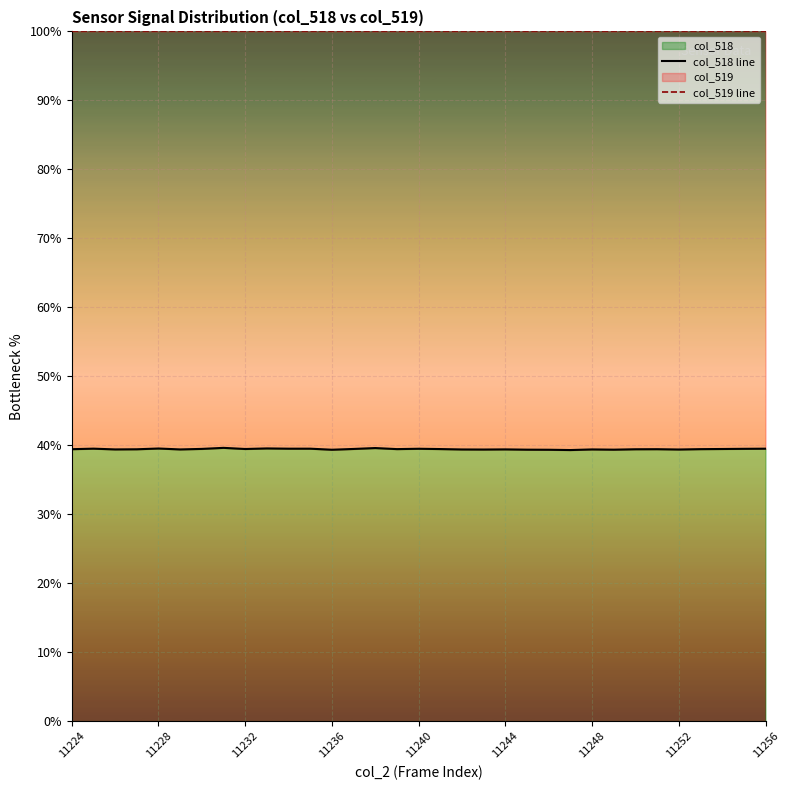

What is the minimum value for col_518 line?

39.3